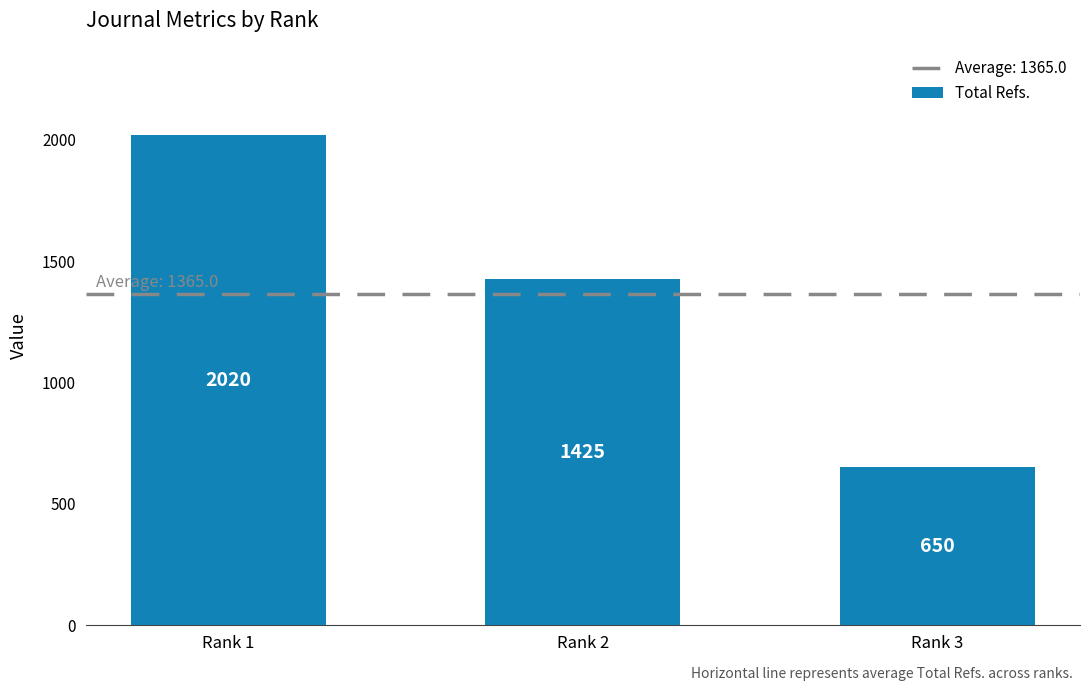

What is the ratio of the value at Rank 3 to the value at Rank 2?

0.5